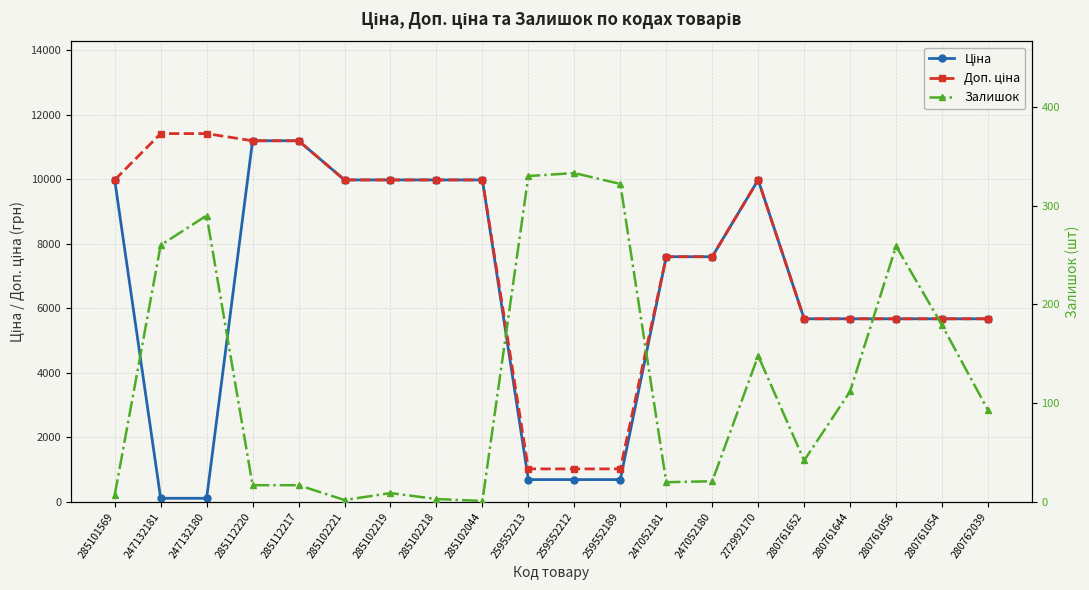

Which series has the largest total across all categories?

Доп. ціна